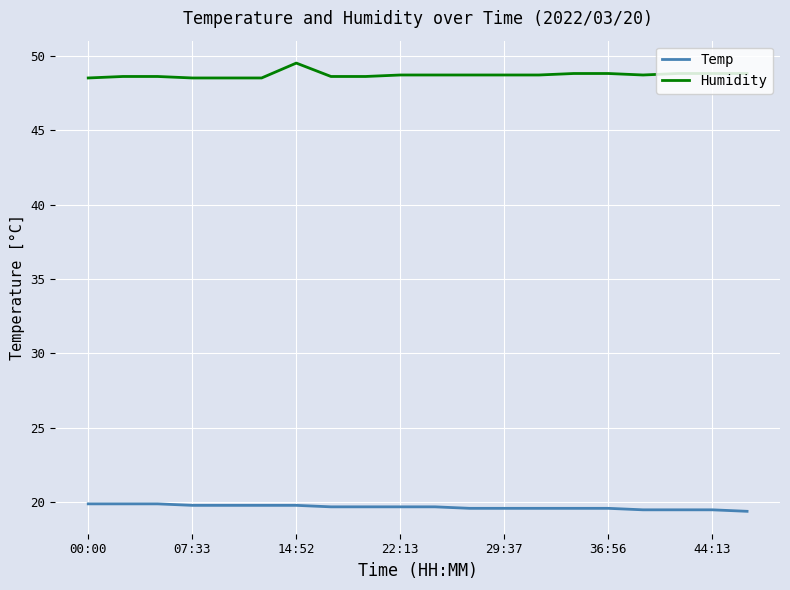

True or false: Temp and Humidity cross at least once.

False